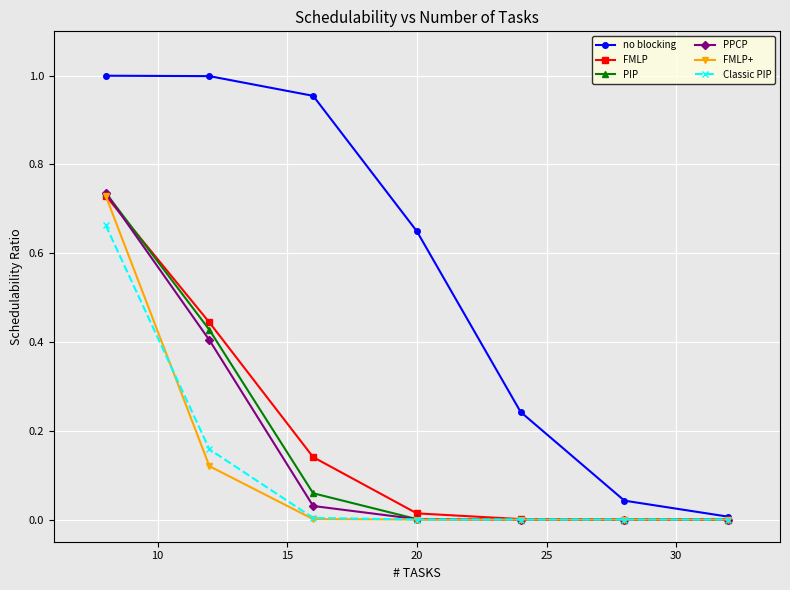

Count the number of categories in the chart.

7